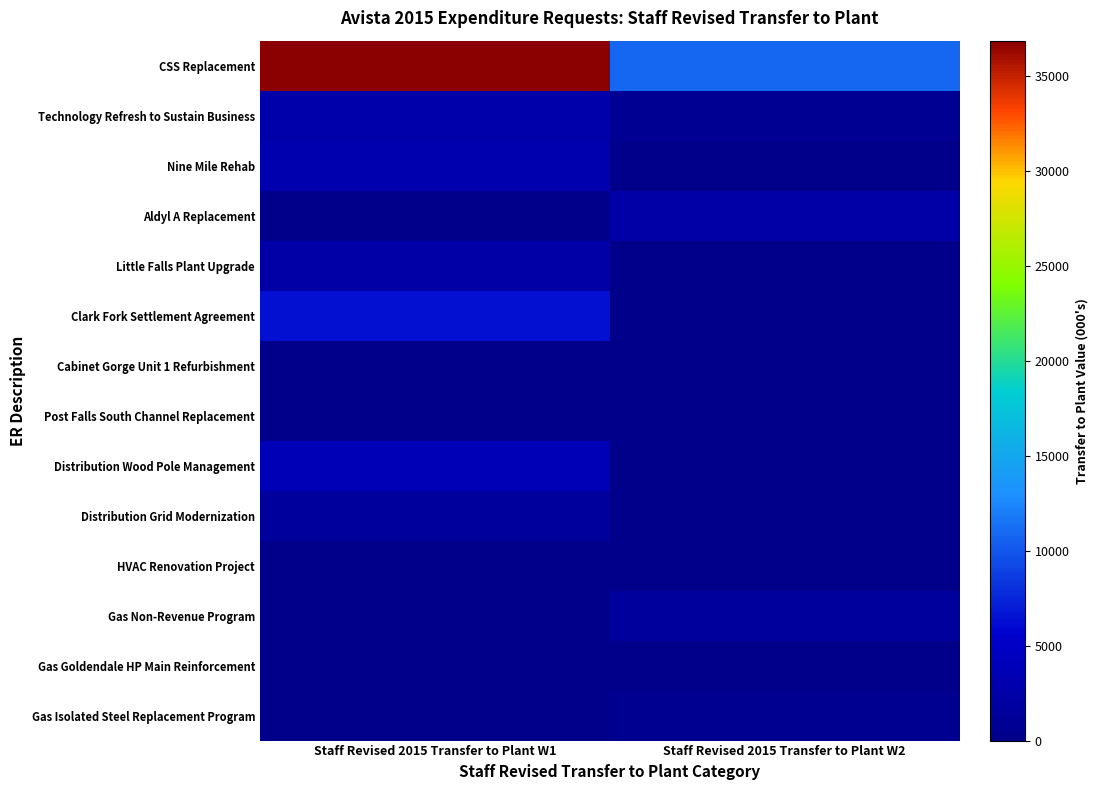

Count the number of data series in this chart.

14